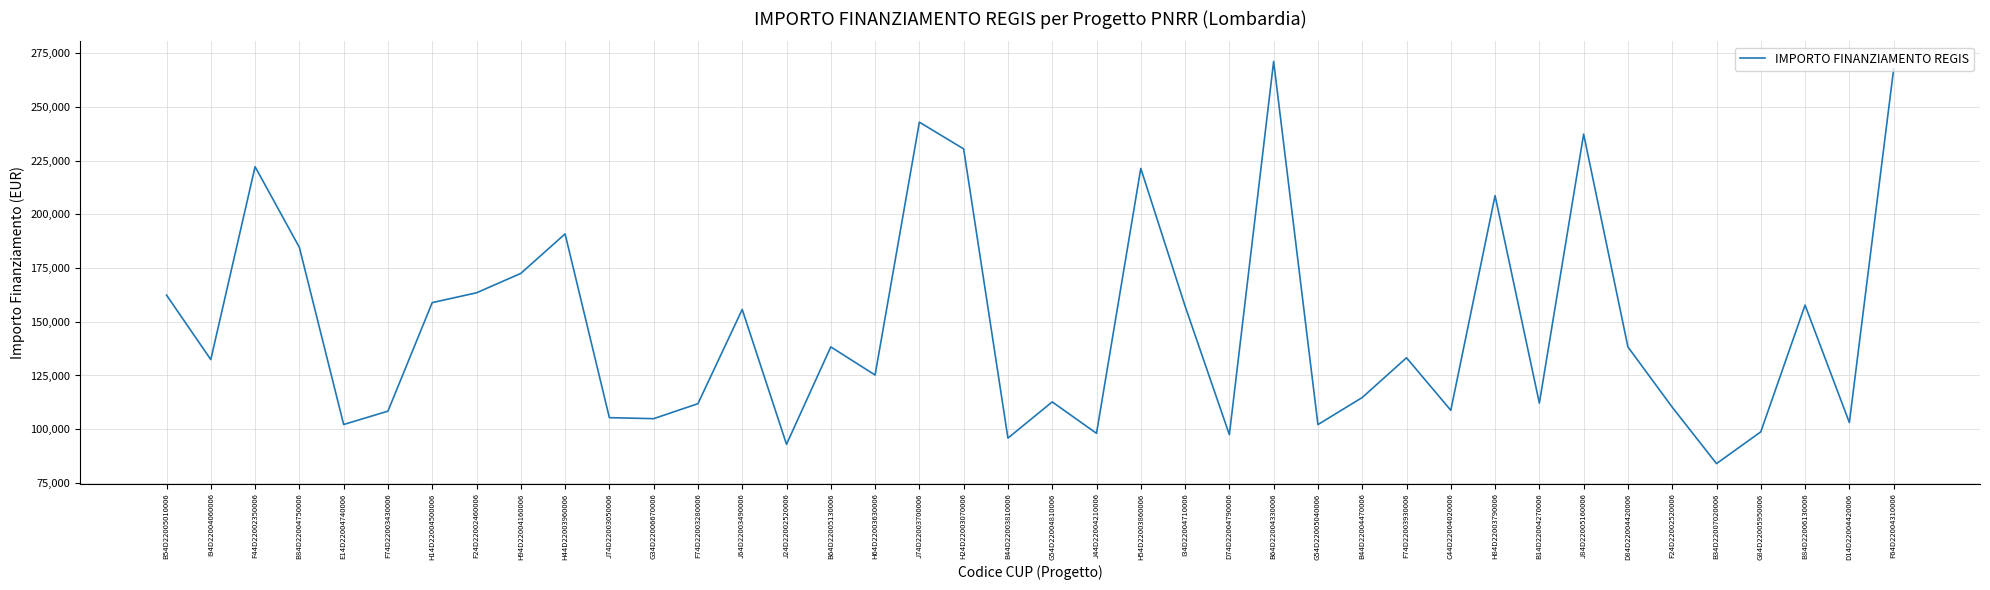

What is the sum of the values at B84D22004750006 and G54D22005040006?

286785.8